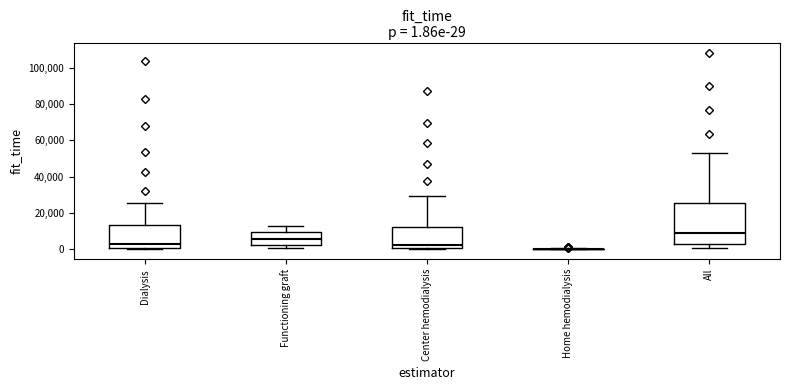

Comparing the boxes themselves (not the whiskers), which one is the tallest?

All